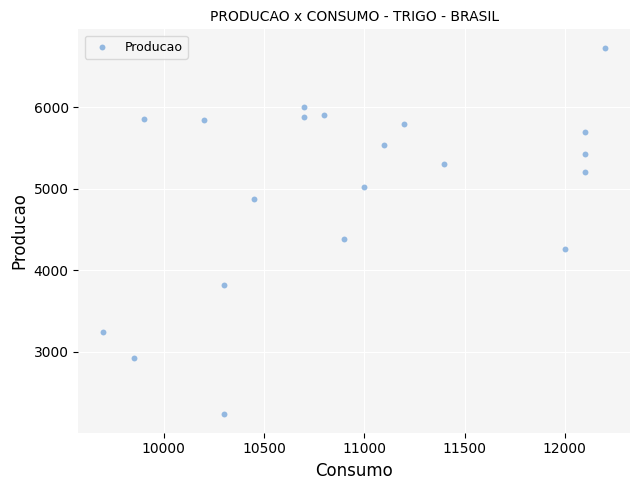

What is the range of Y values (max minus min)?

4496